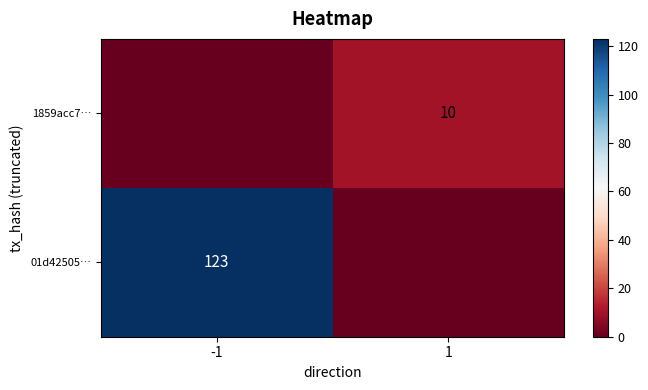

The value of 01d42505… at -1 is 123. True or false?

True